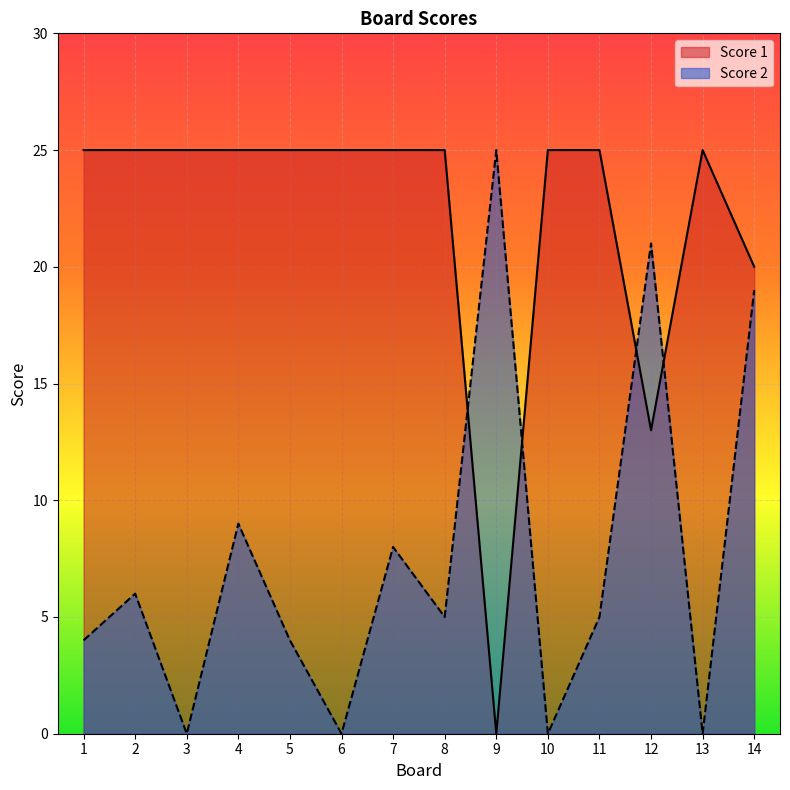

How many series are shown in this chart?

2